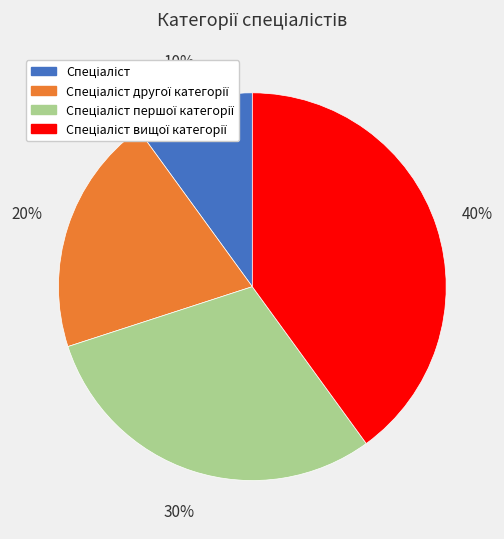

Does any single category account for the majority?

No